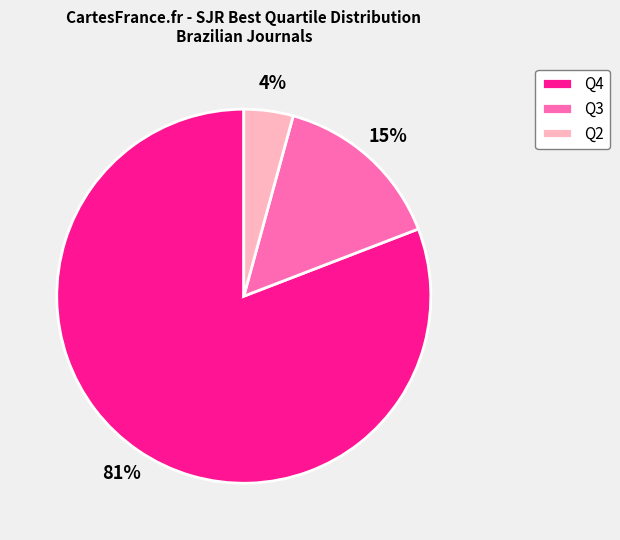

Is there any slice that represents more than half of the pie?

Yes